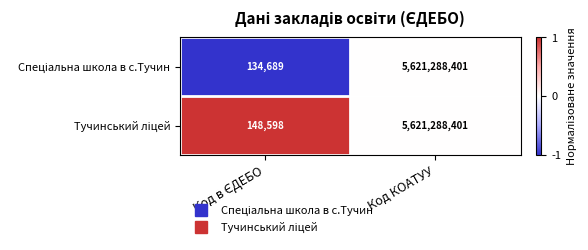

At which category is the sum across all series the highest?

Код КОАТУУ